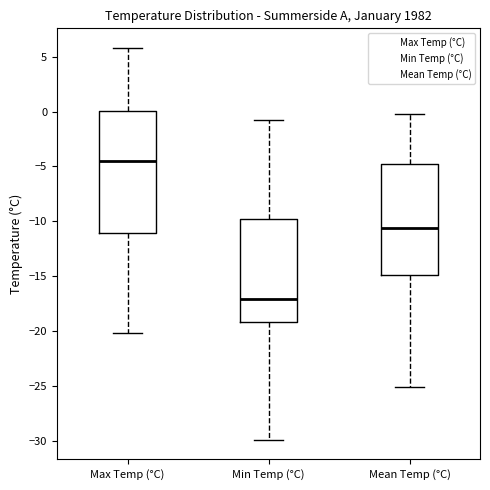

Which box has the highest median line?

Max Temp (°C)